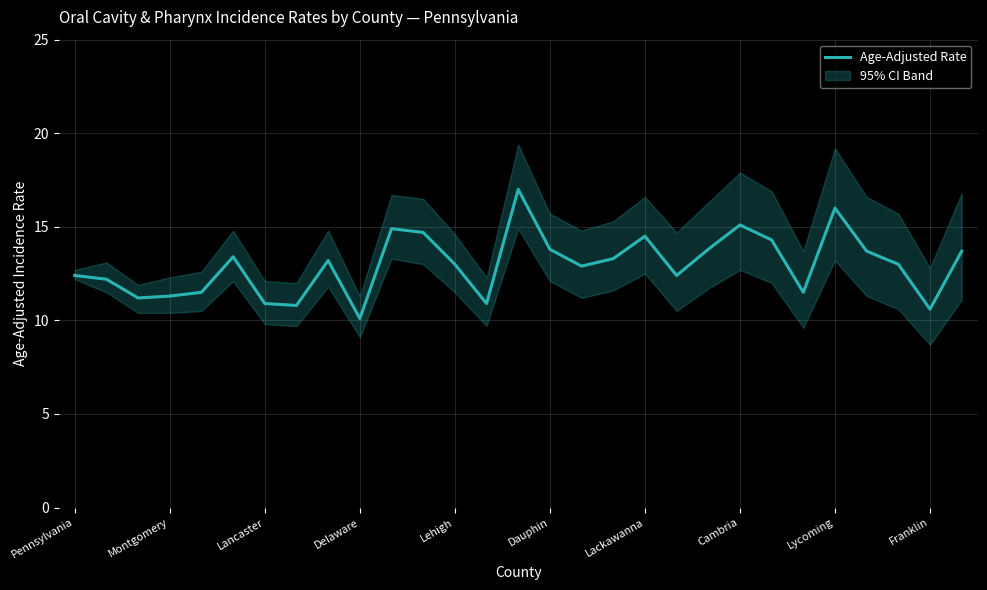

What is the greatest value displayed?

17.0